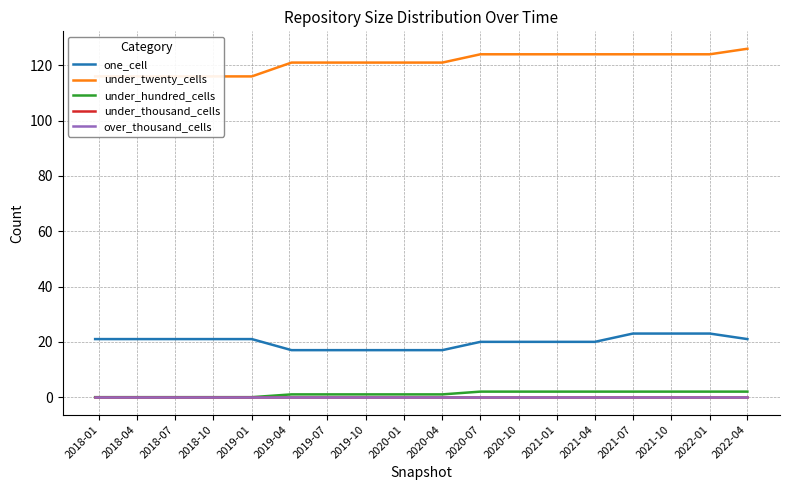

What is the label of the 7th point from the left?

2019-07